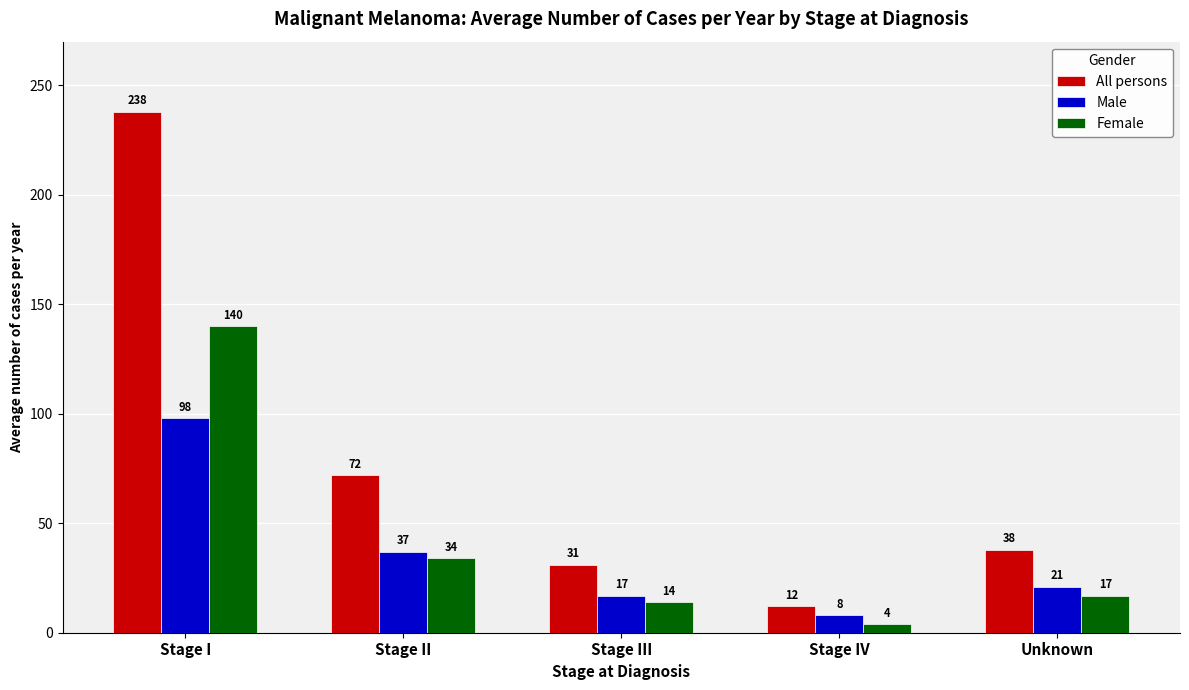

What is the label of the 3rd bar from the right?

Stage III